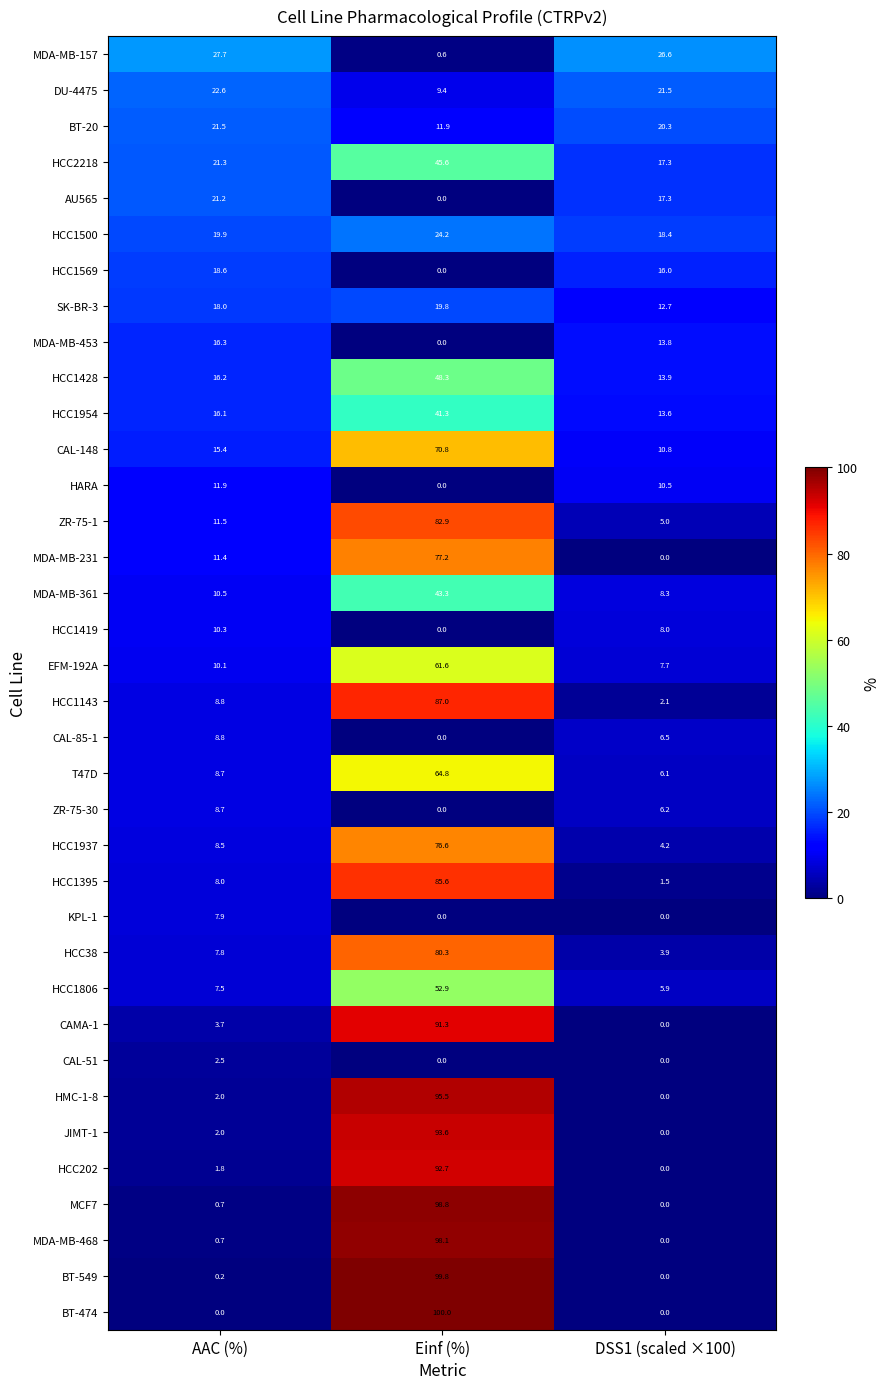

What is the difference between the HCC1395 values at DSS1 (scaled ×100) and Einf (%)?

84.1